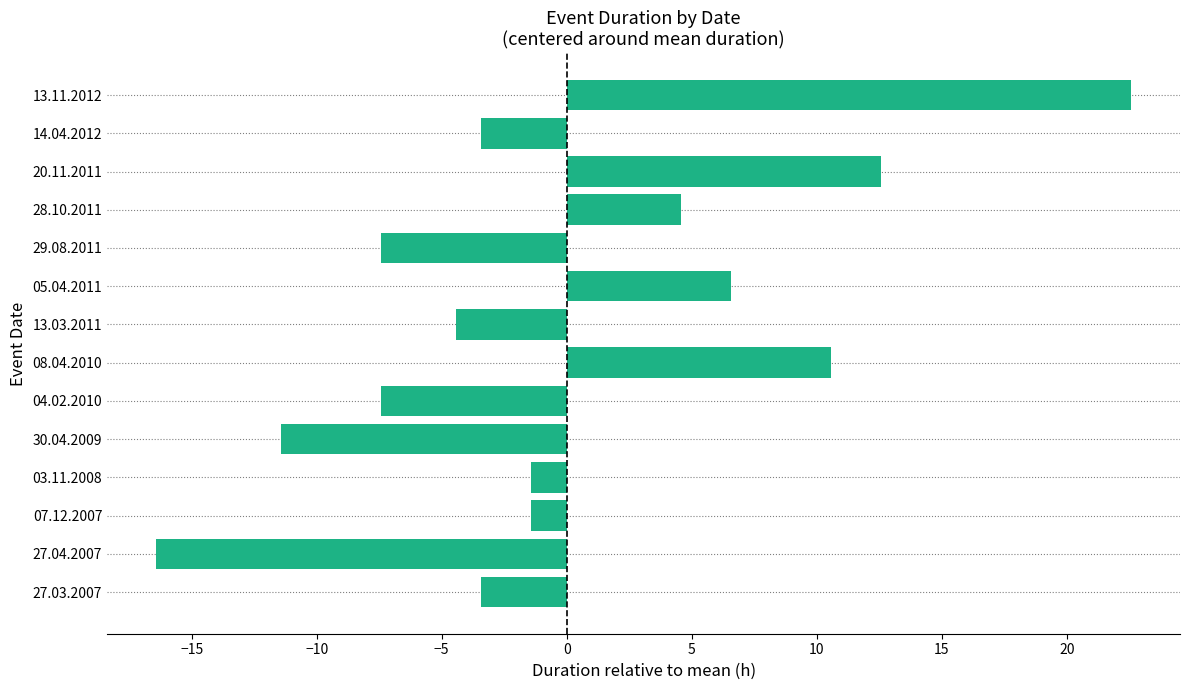

What is the difference between the second highest and minimum values?

29.0